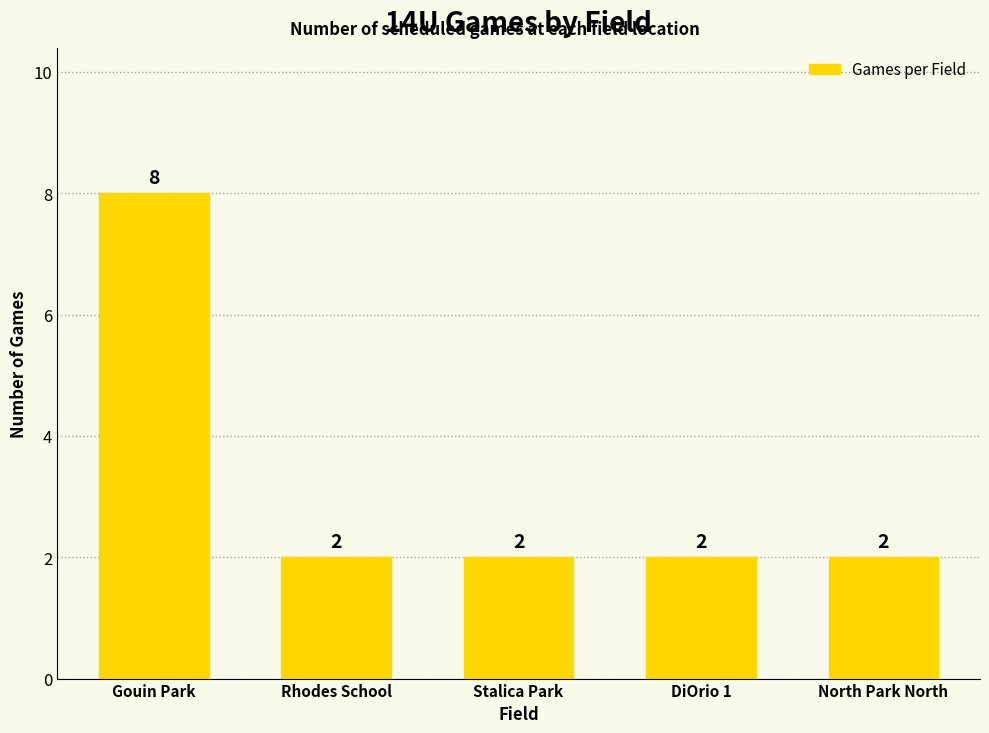

Reading left to right, what are all the values shown in this chart?

Gouin Park=8	Rhodes School=2	Stalica Park=2	DiOrio 1=2	North Park North=2